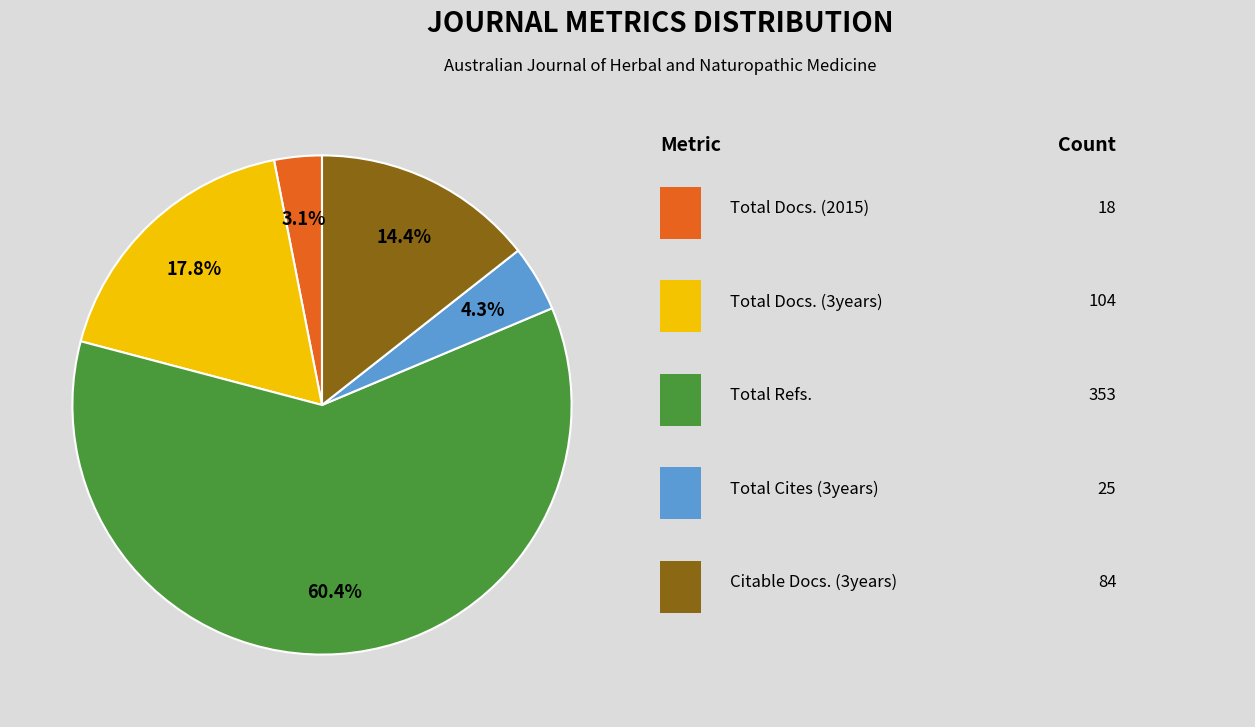

How many segments does this pie chart have?

5